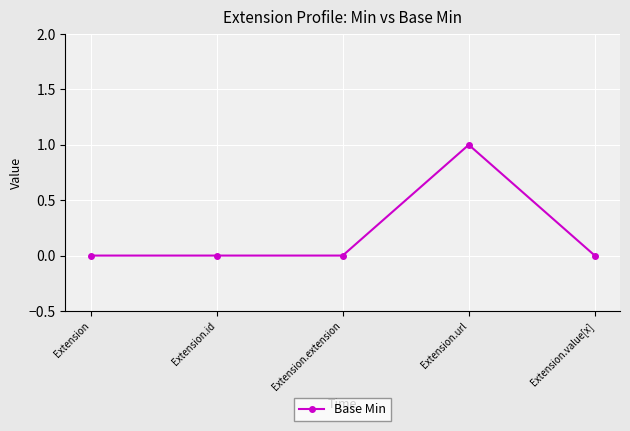

What position from the right is Extension.id?

4